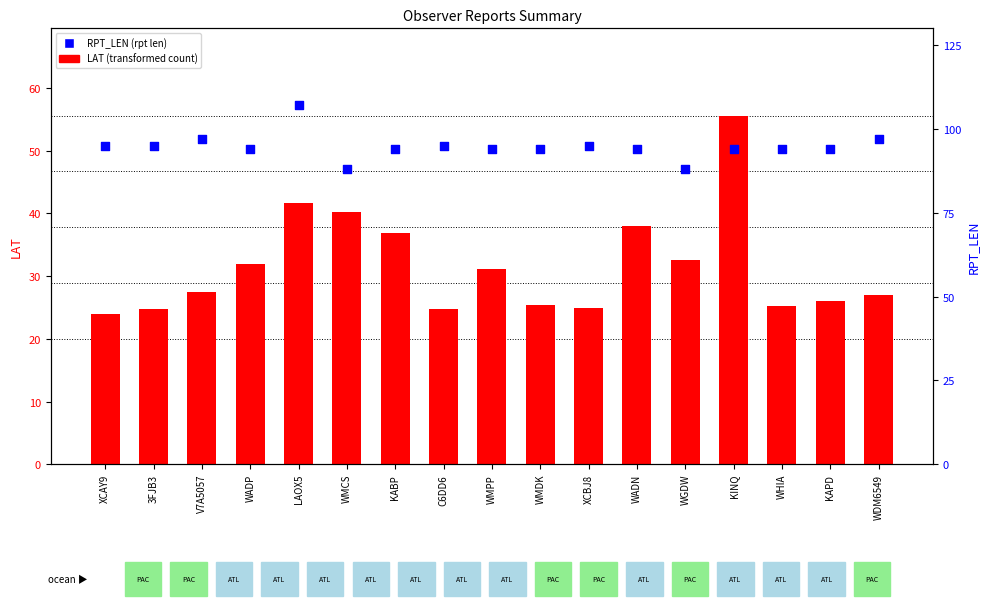

What are all the series names shown in the legend?

LAT, RPT_LEN